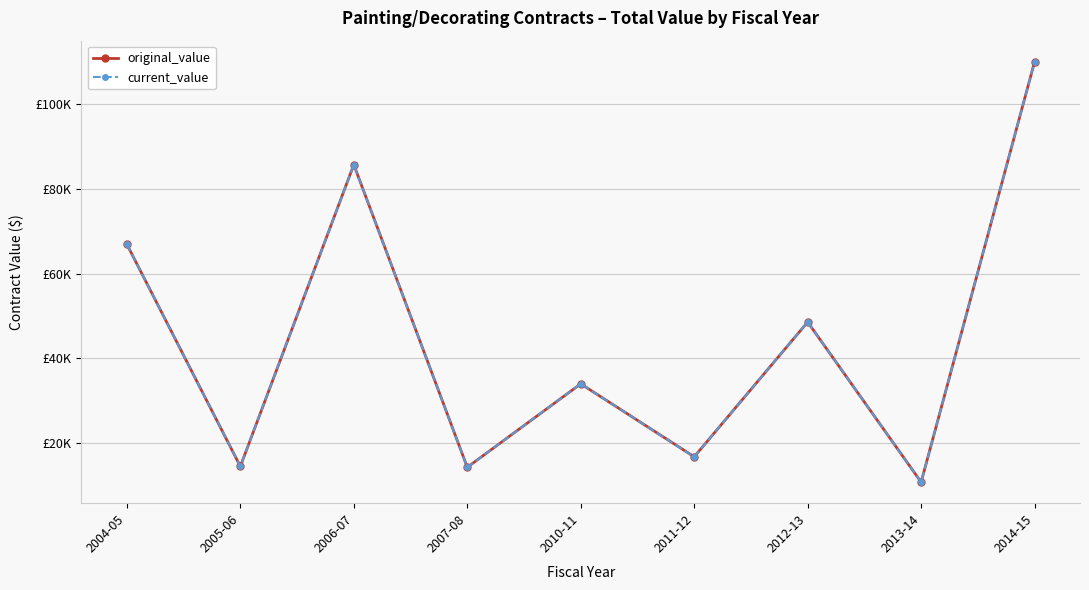

Does the chart have visible grid lines?

Yes